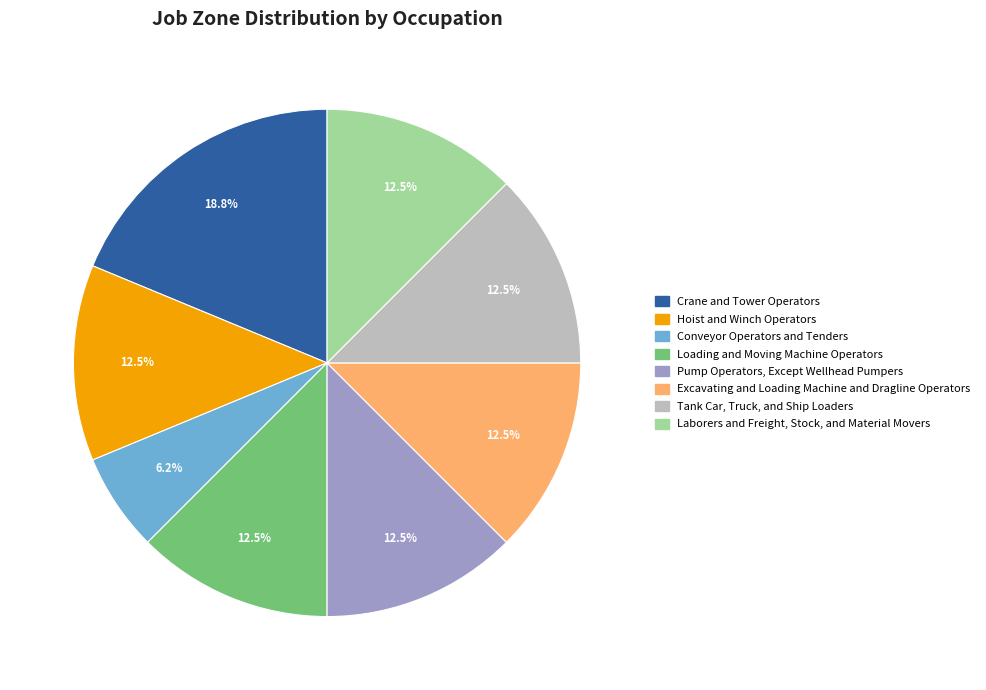

To the nearest percent, what is the combined percentage of Conveyor Operators and Tenders and Excavating and Loading Machine and Dragline Operators?

19%